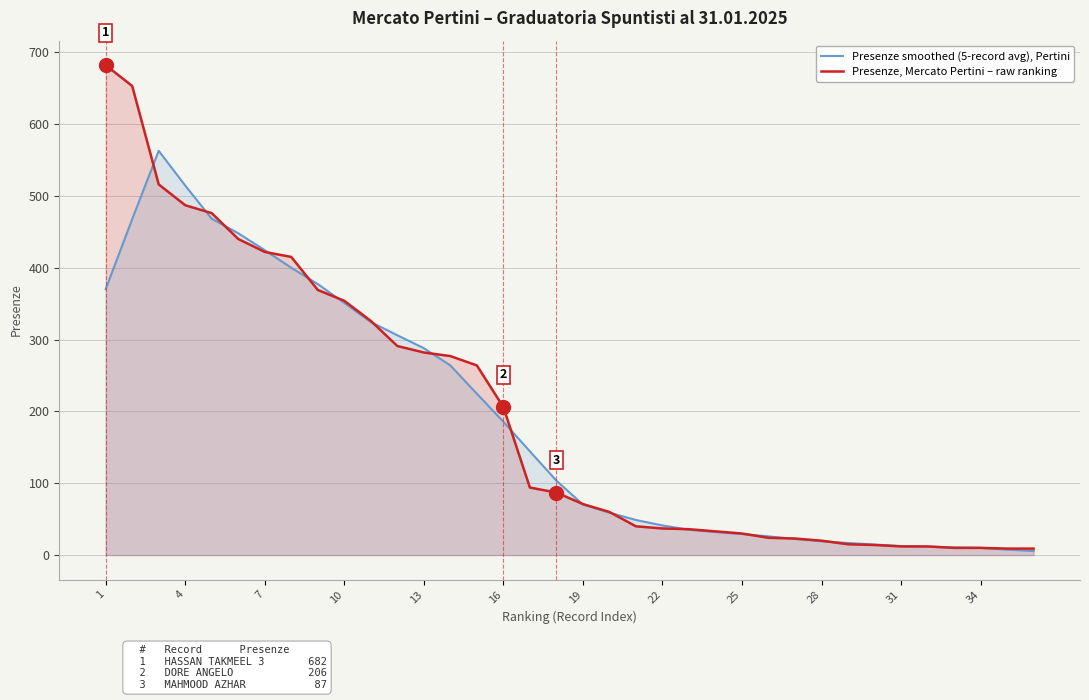

Read the Presenze, Mercato Pertini – raw ranking value at 19.

71.0